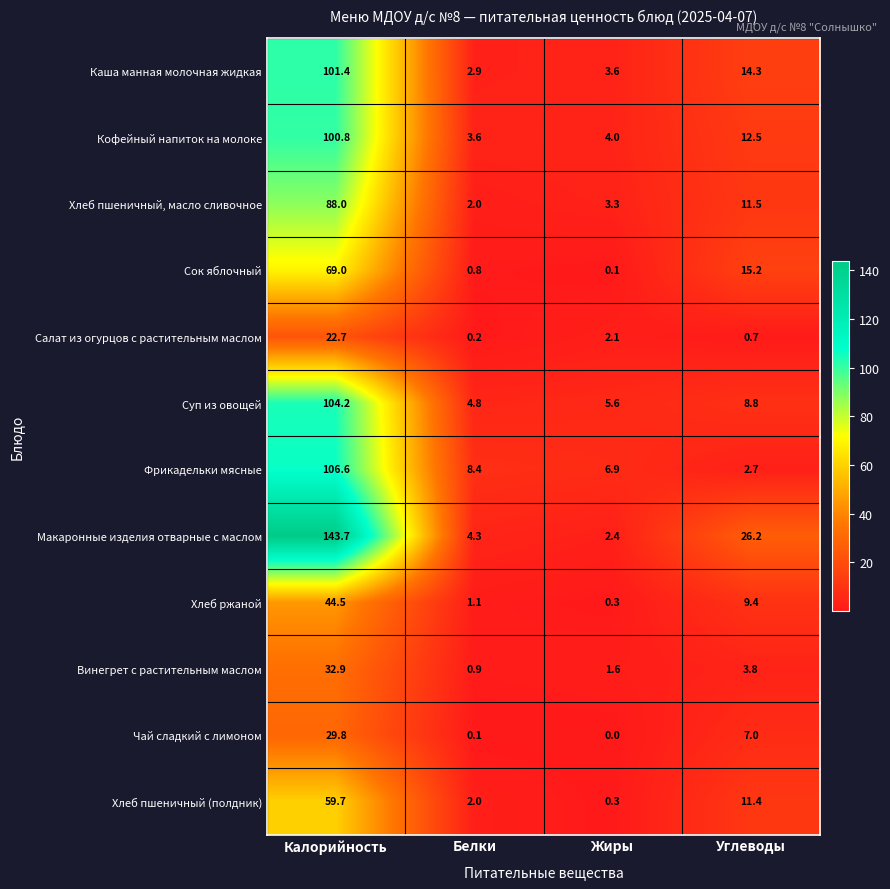

What is the sum of all Фрикадельки мясные values?

124.6